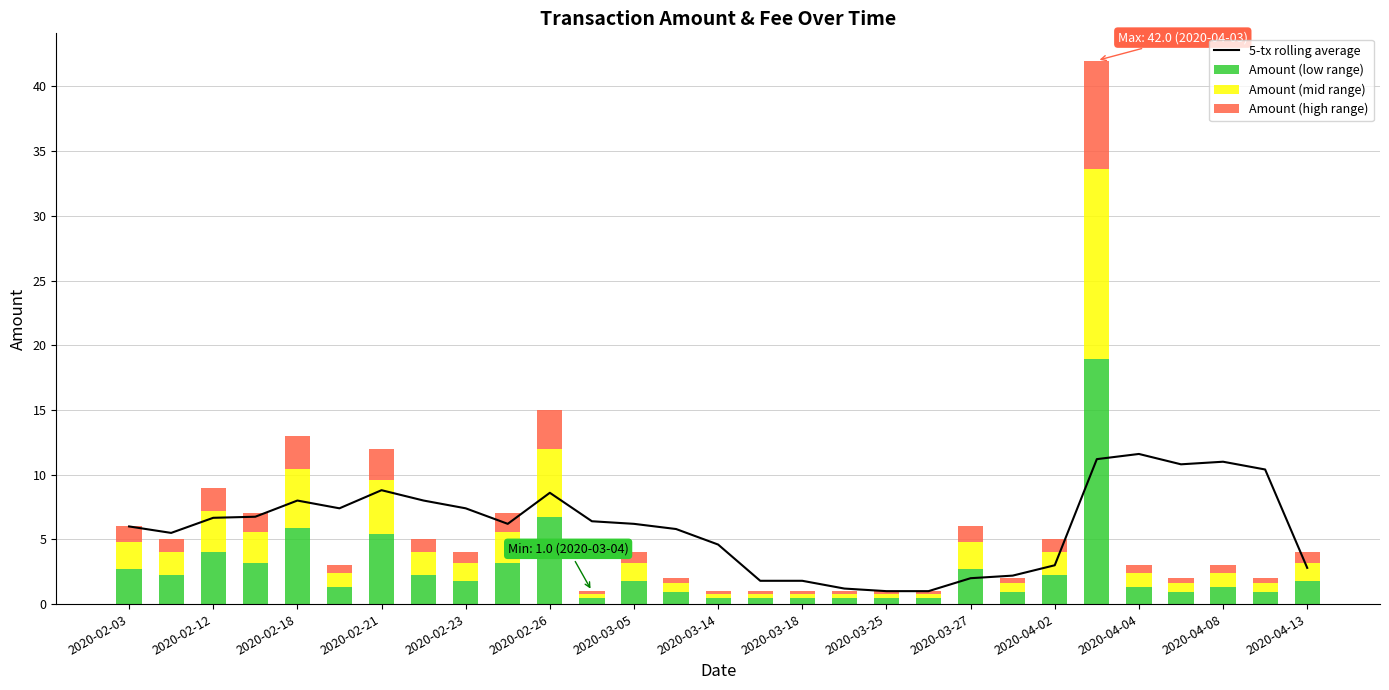

The value of Amount (low range) at 2020-02-26 is 6.8. True or false?

True